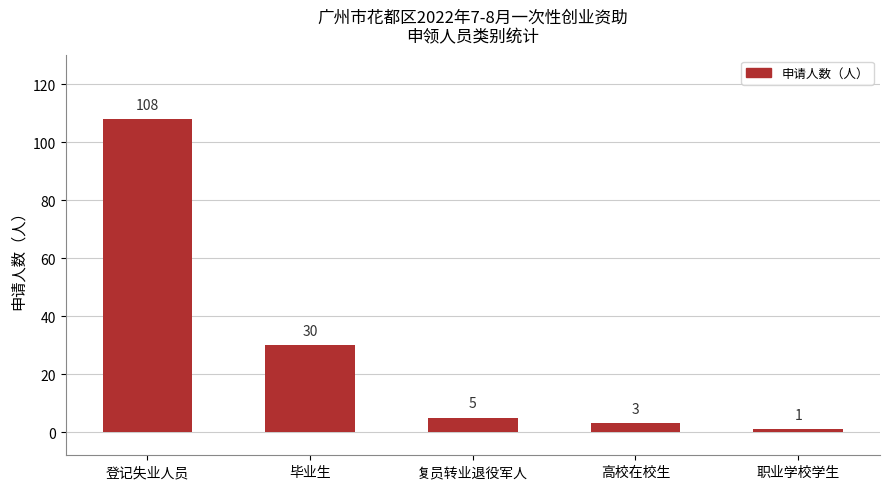

Count the number of data series in this chart.

1